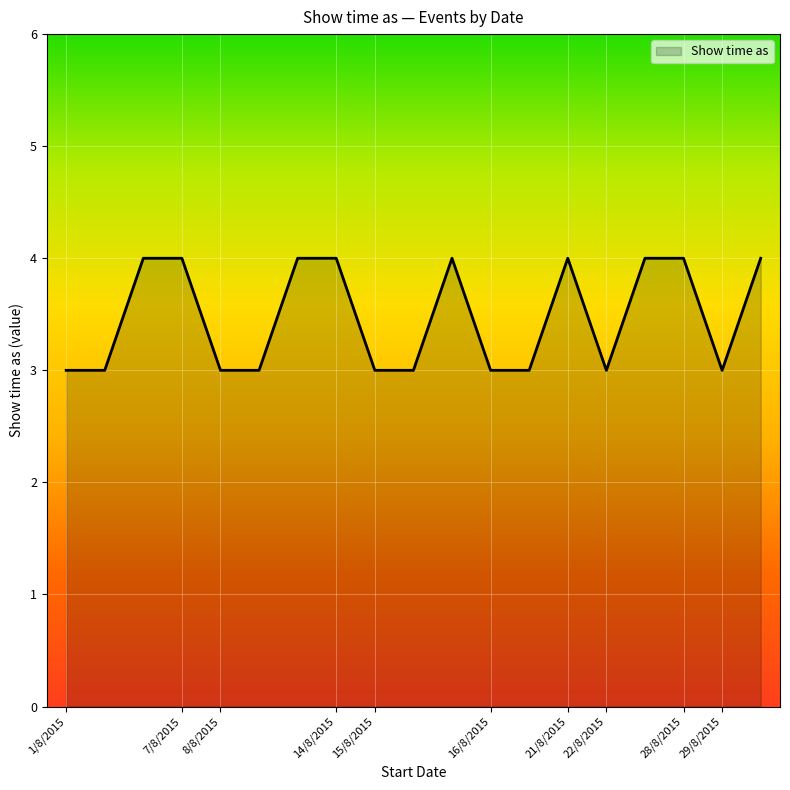

What is the smallest value displayed?

3